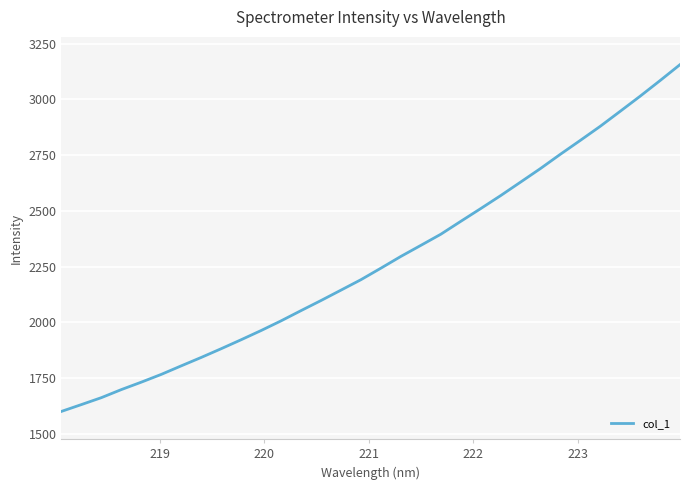

Does the chart have visible grid lines?

Yes